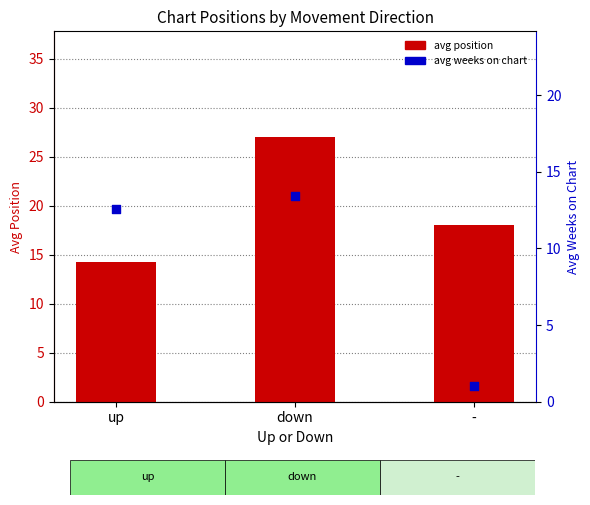

Which series reaches the maximum Y coordinate?

avg position